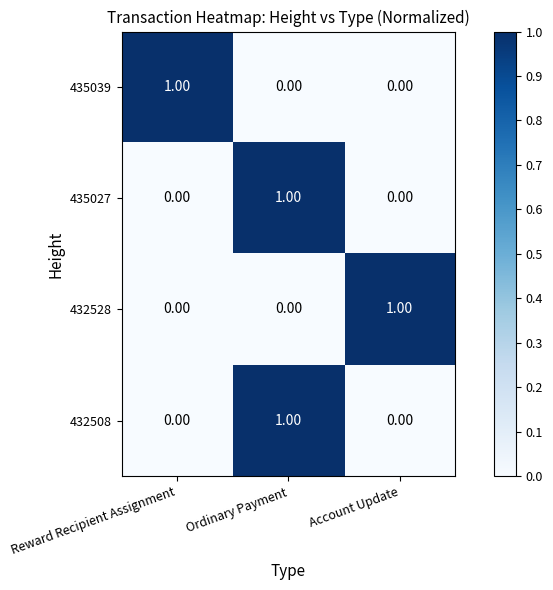

At which category is the sum across all series the highest?

Ordinary Payment